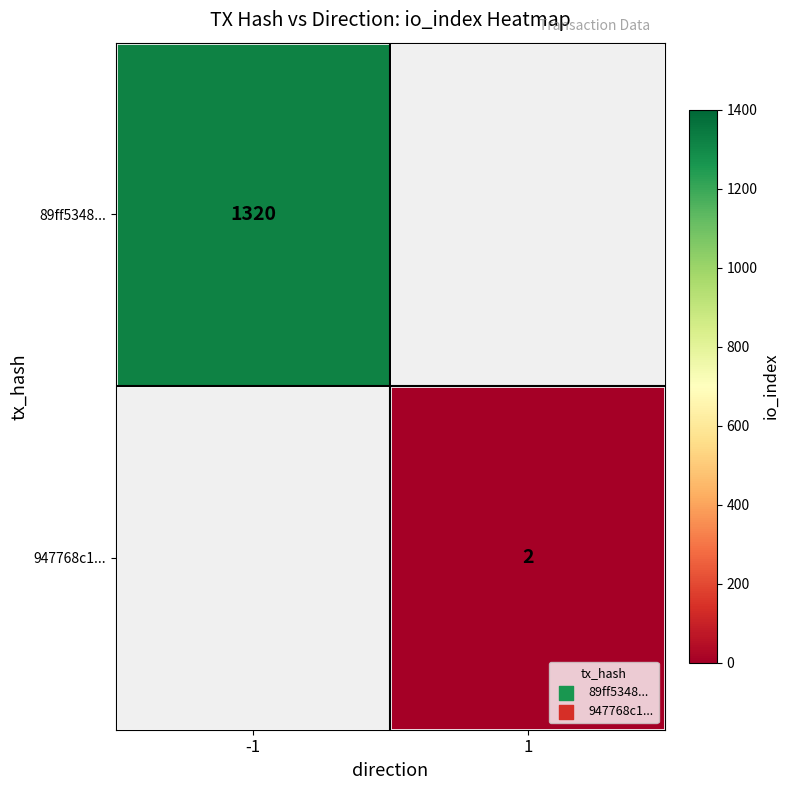

Is it true that 947768c1... equals 3.0 at 1?

False